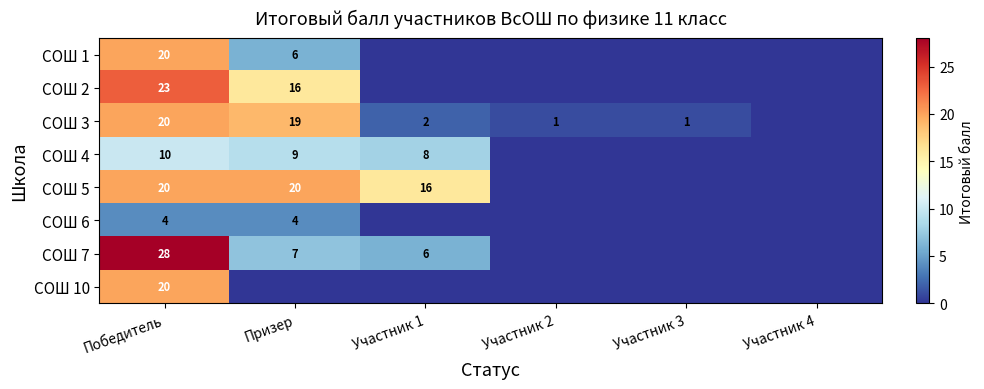

How many categories are shown in the chart?

6